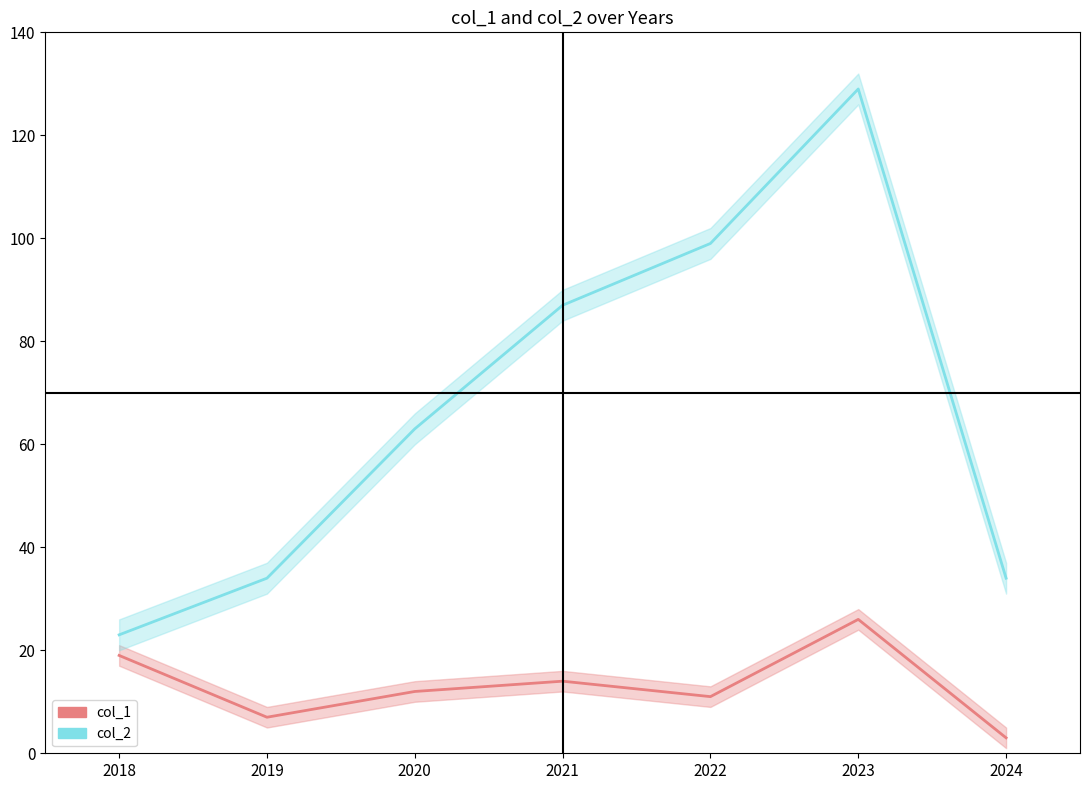

Reading right to left, what are all the values shown in this chart?

col_1: 3	26	11	14	12	7	19
col_2: 34	129	99	87	63	34	23